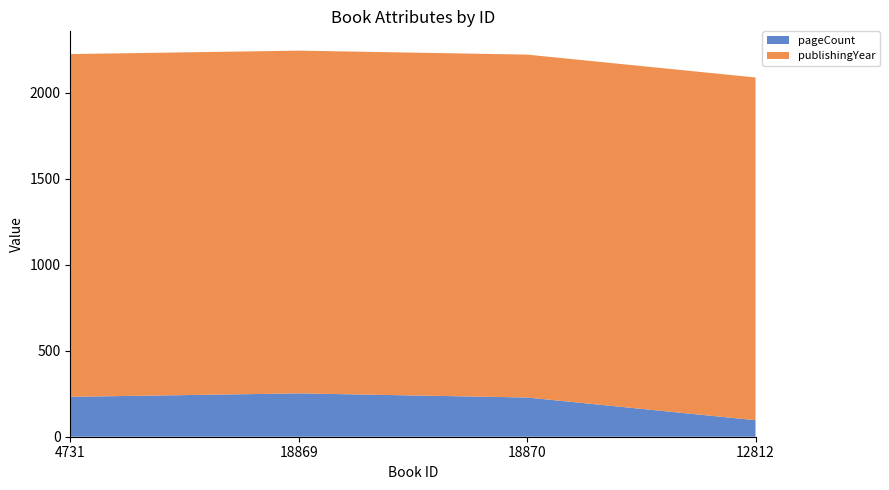

Reading right to left, list all the values displayed in this chart.

pageCount: 96	228	252	232
publishingYear: 1993	1994	1993	1993